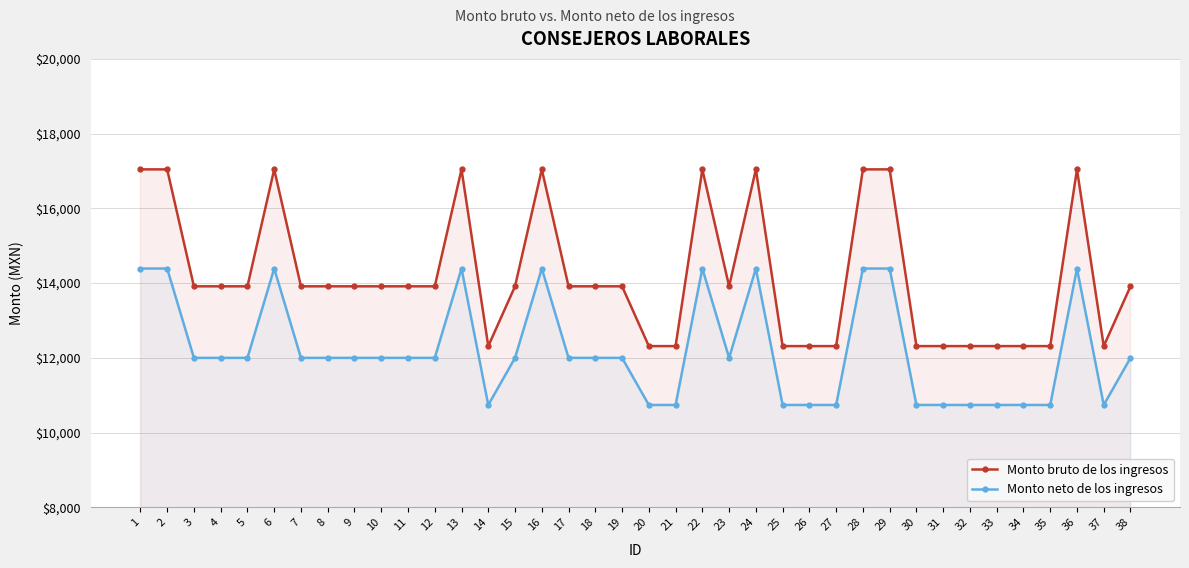

The Monto bruto de los ingresos series shows 17043.0 at 36. True or false?

True